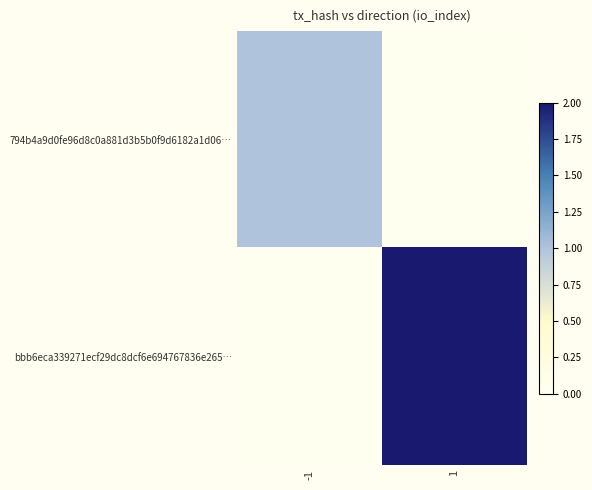

Between -1 and 1, which is larger?

-1